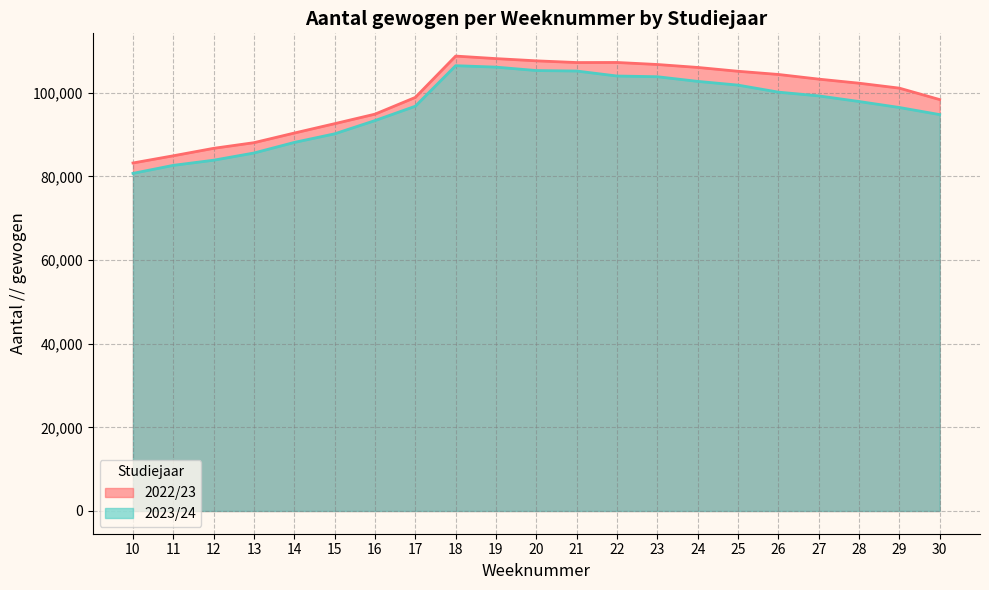

Between 18 and 25, which is larger?

18